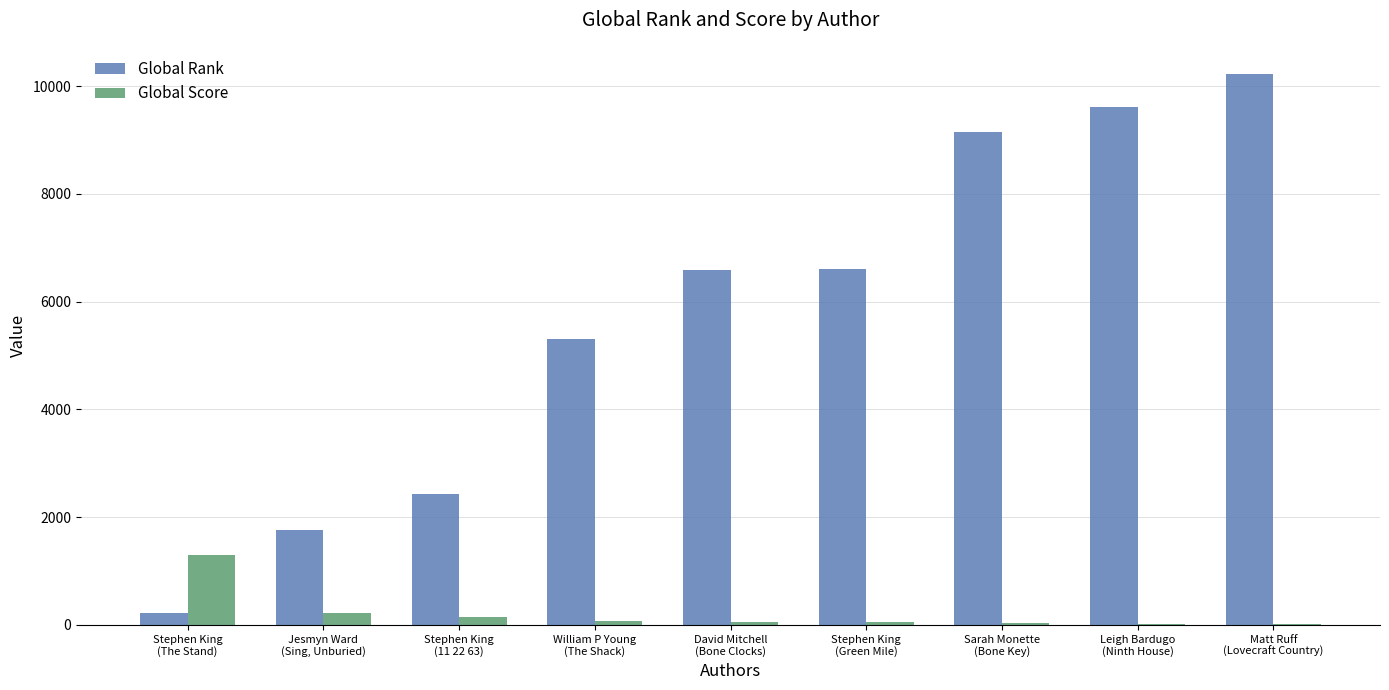

What is the maximum value shown in the chart?

10220